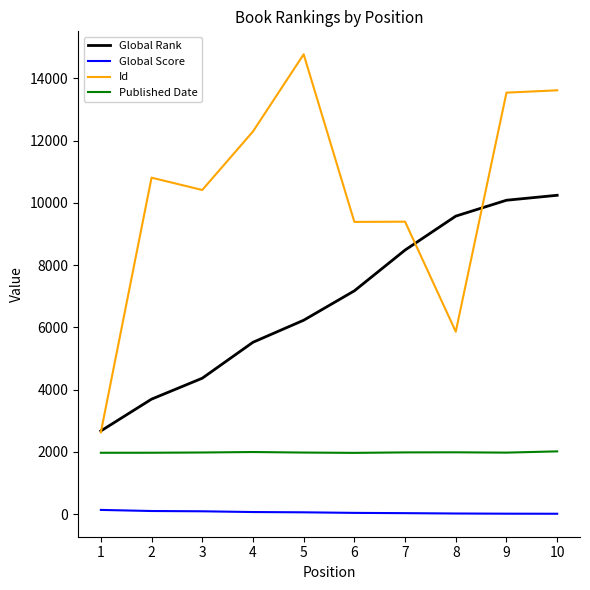

List the series in order of their peak value, highest first.

Id, Global Rank, Published Date, Global Score